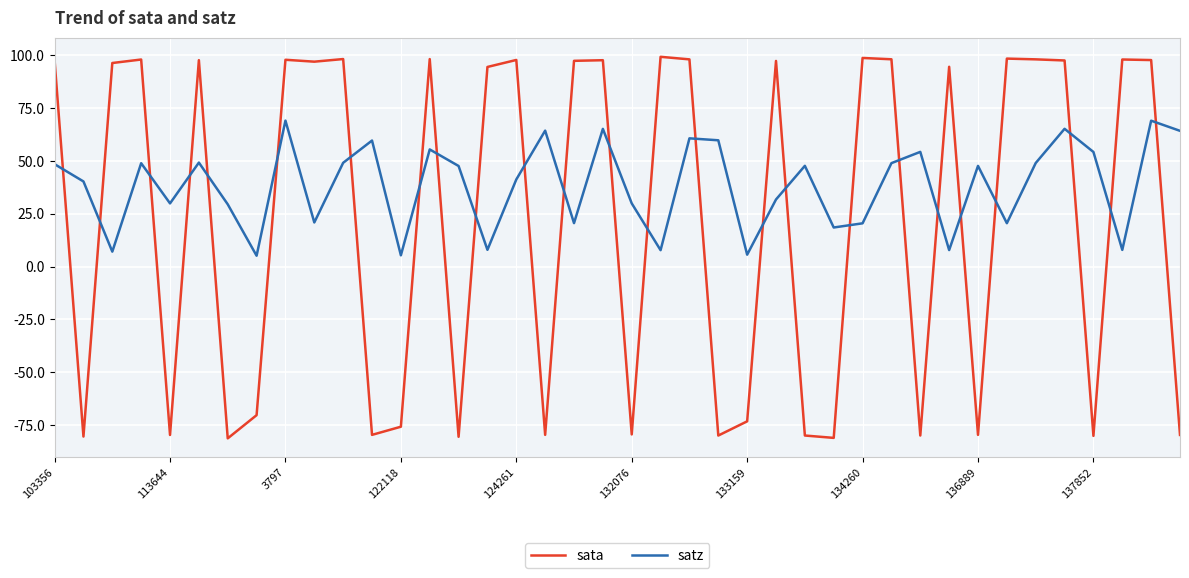

True or false: satz and sata cross at least once.

True